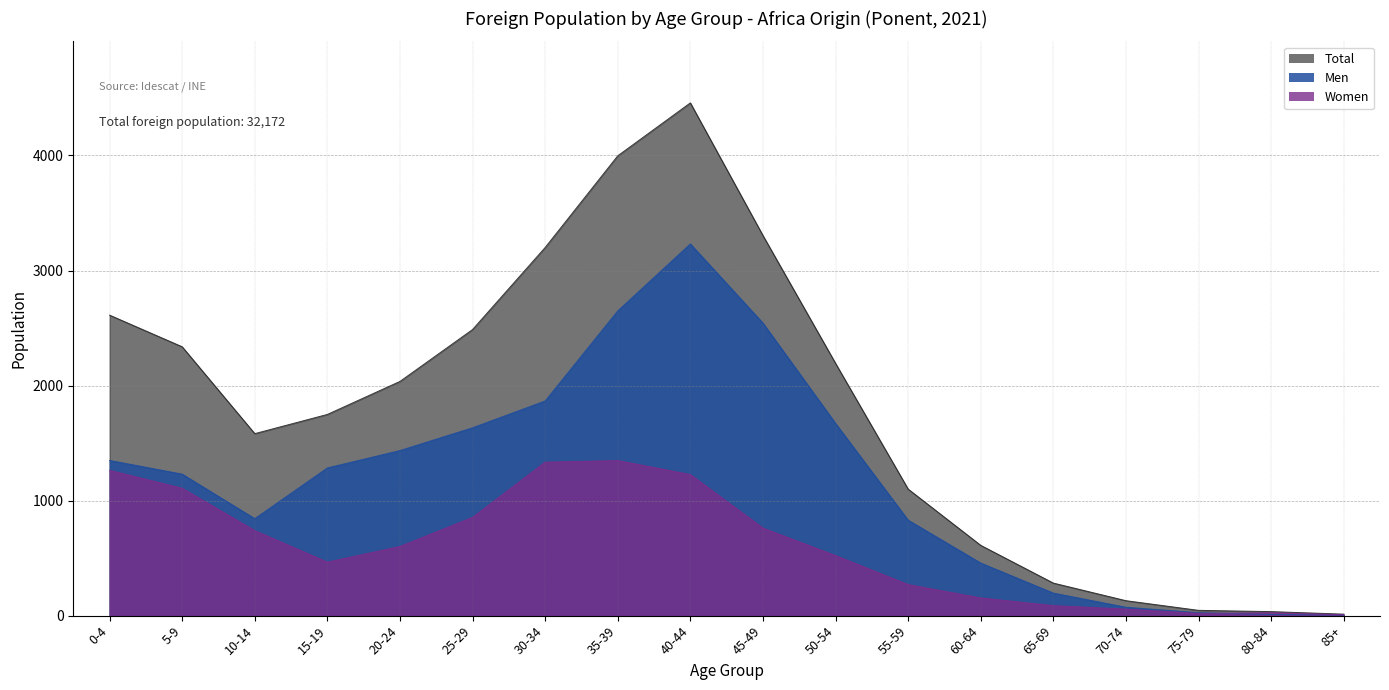

Does the chart display data point markers on the line(s)?

No